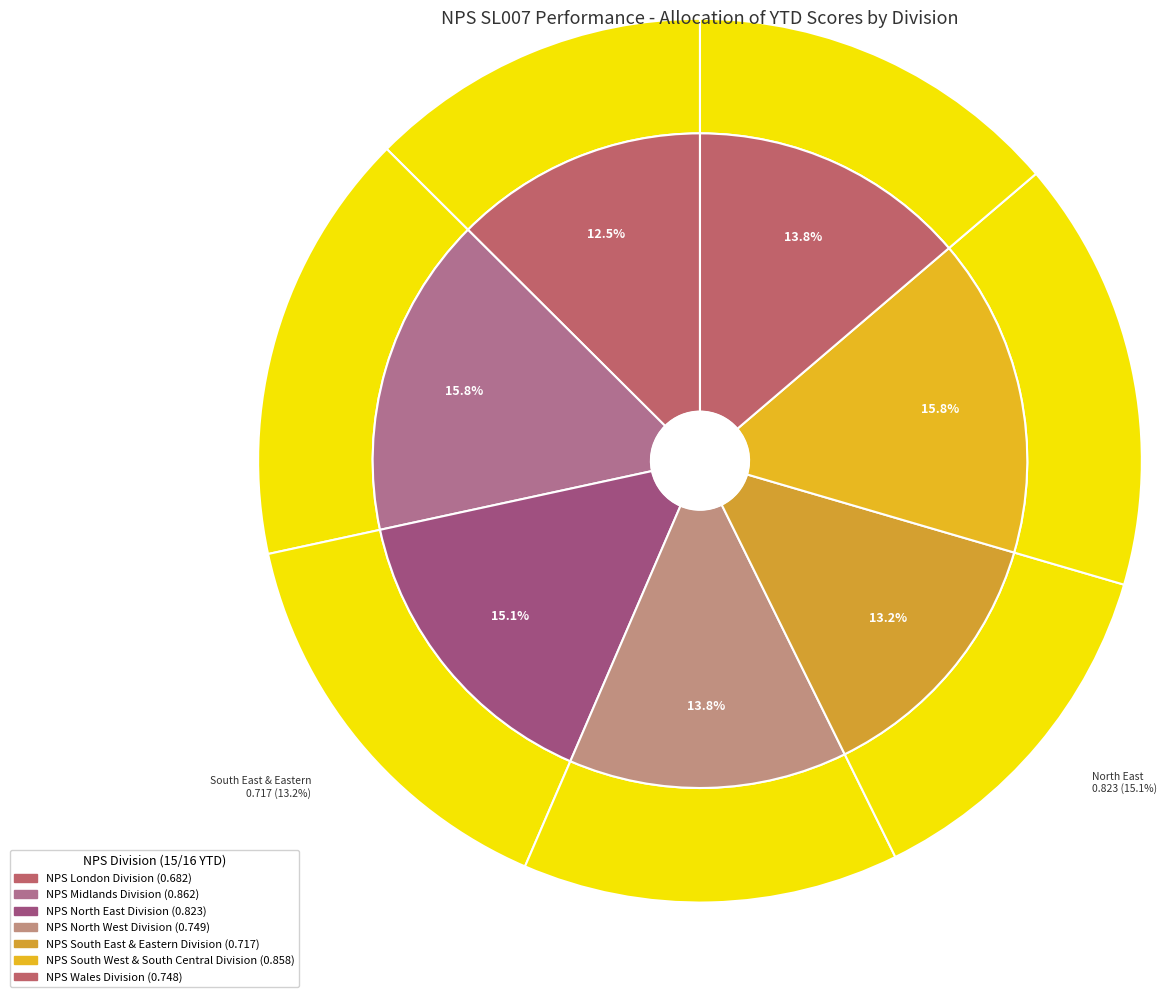

Is there a majority slice in this chart?

No